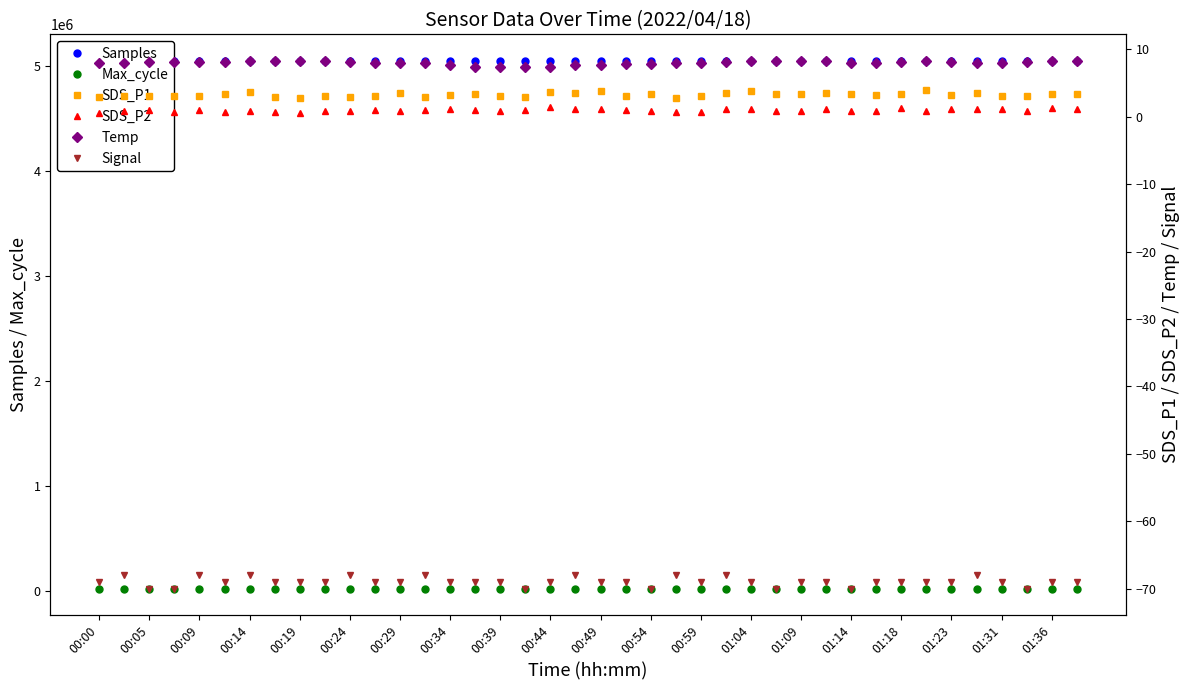

What is the smallest value displayed?

-70.0